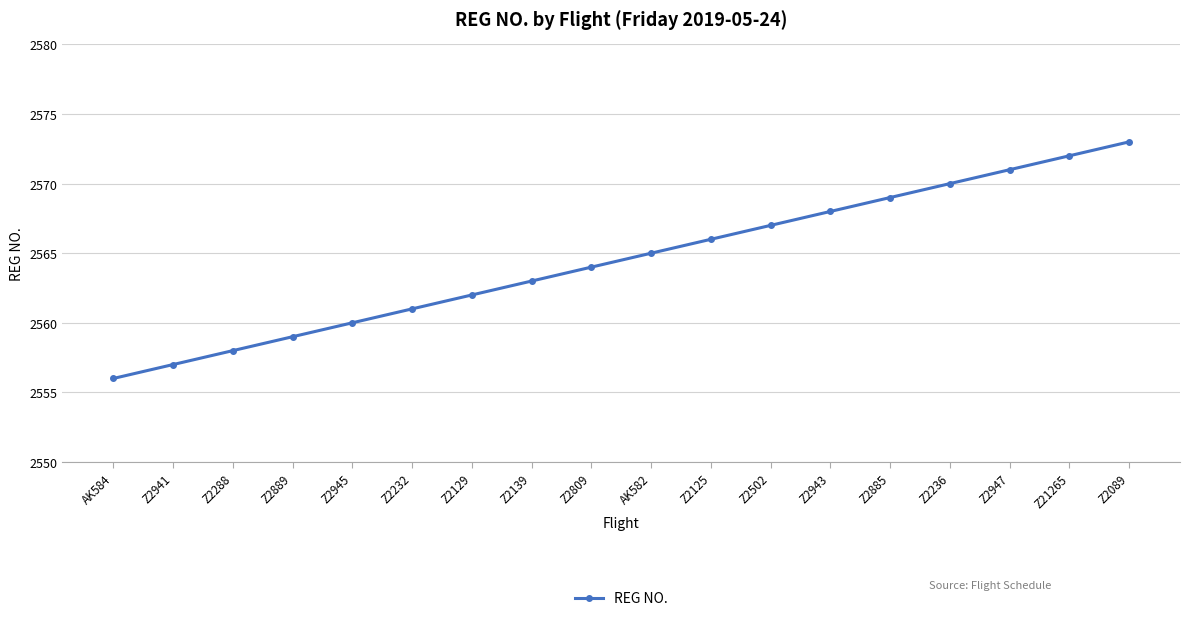

Rank the categories by value from lowest to highest.

AK584, Z2941, Z2288, Z2889, Z2945, Z2232, Z2129, Z2139, Z2809, AK582, Z2125, Z2502, Z2943, Z2885, Z2236, Z2947, Z21265, Z2089